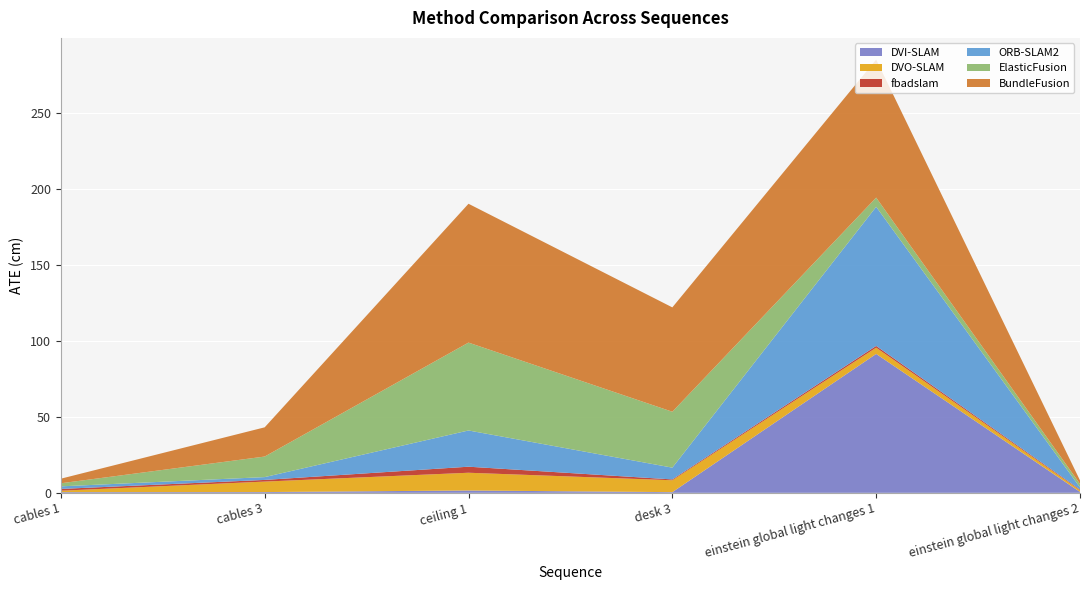

Rank the categories by DVI-SLAM value from highest to lowest.

einstein global light changes 1, ceiling 1, einstein global light changes 2, cables 3, cables 1, desk 3